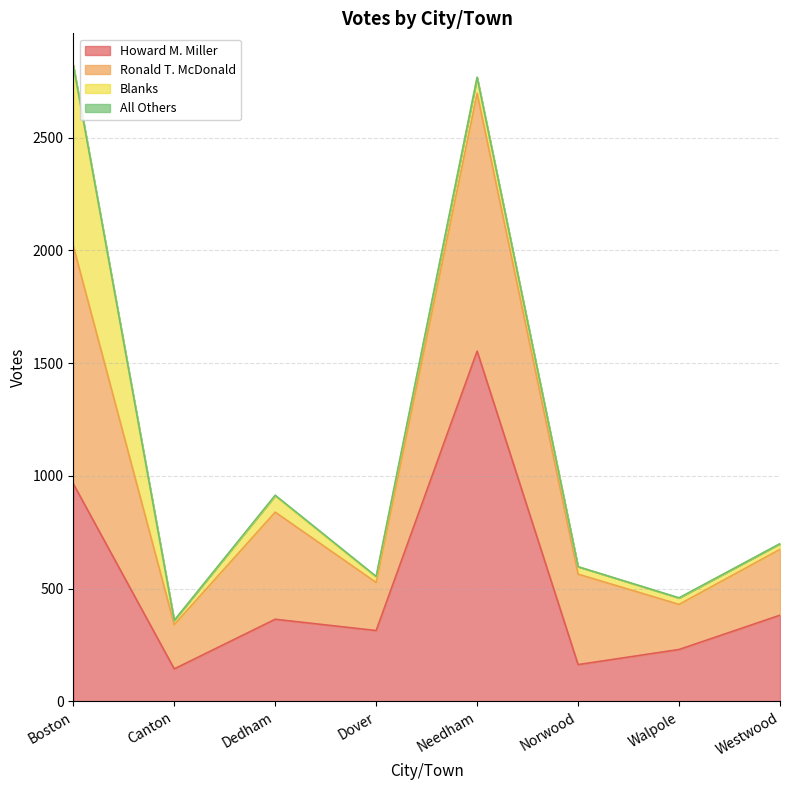

What is the value of the Howard M. Miller point at the 2nd from the left?

144